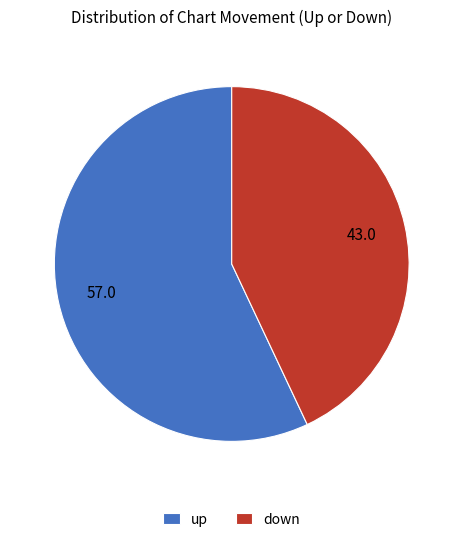

Is it true that down is 43% of the pie?

True